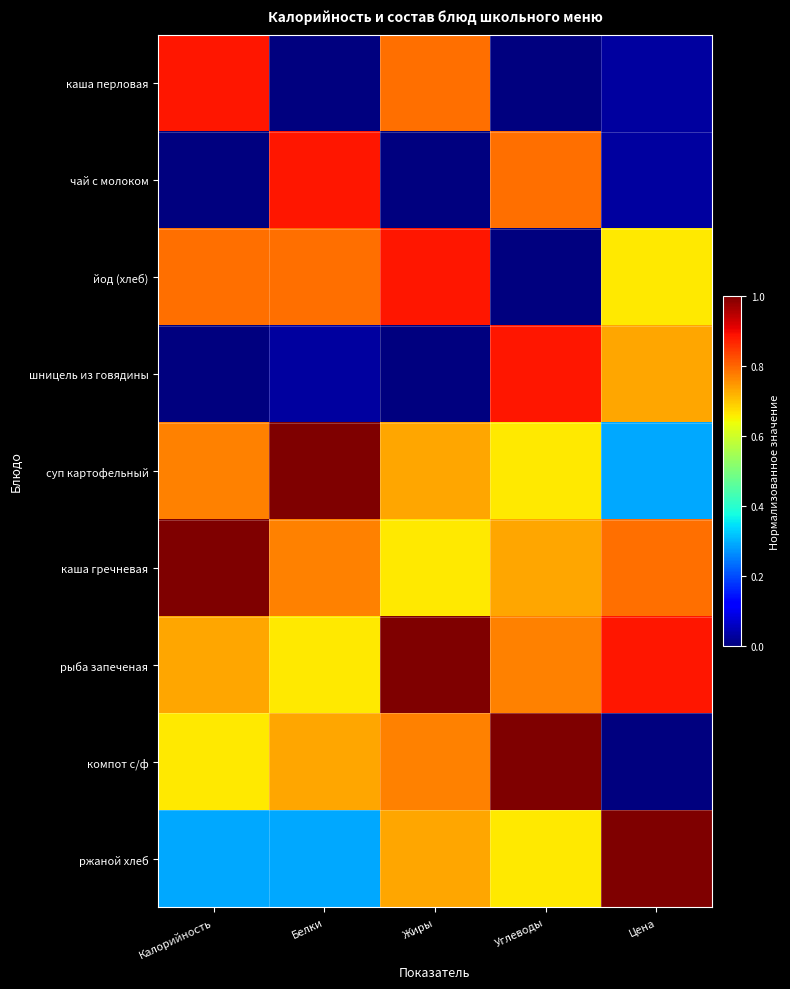

What is the spread (max minus min) of values at Цена?

1.0